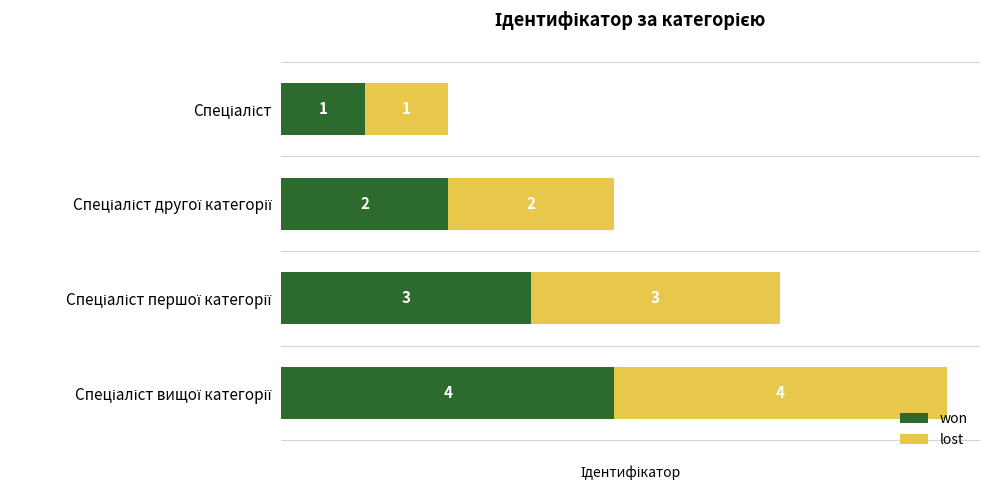

What is the sum of all won values?

10